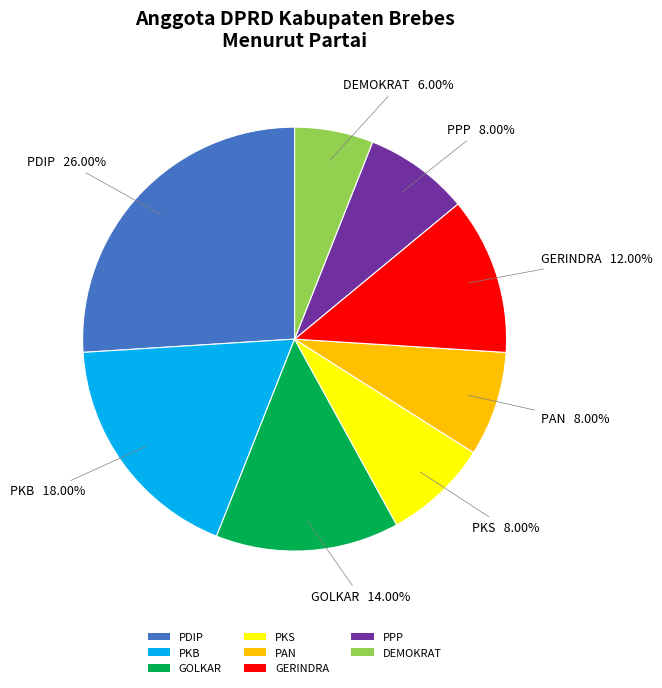

To the nearest percent, what percentage of the pie is GOLKAR?

14%